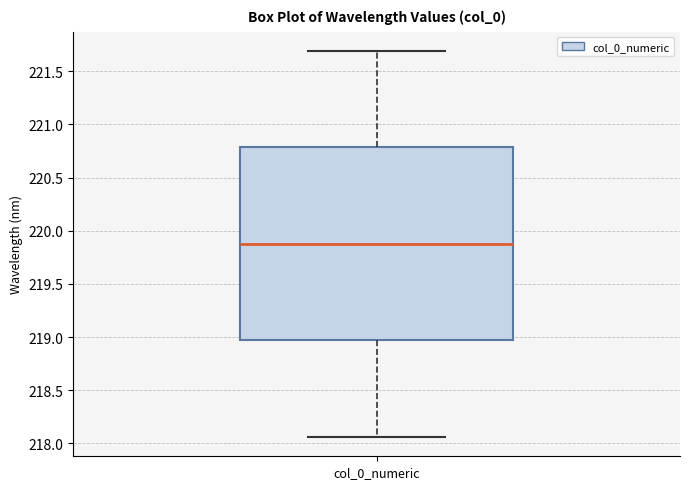

Read this box plot against the y-axis: the position of the median line, the range covered by the box, and the ends of both whiskers. The values are not printed on the chart, so give them approximately, as read against the axis.

median 219.90, box 218.95 to 220.80, whiskers 218.05 to 221.70